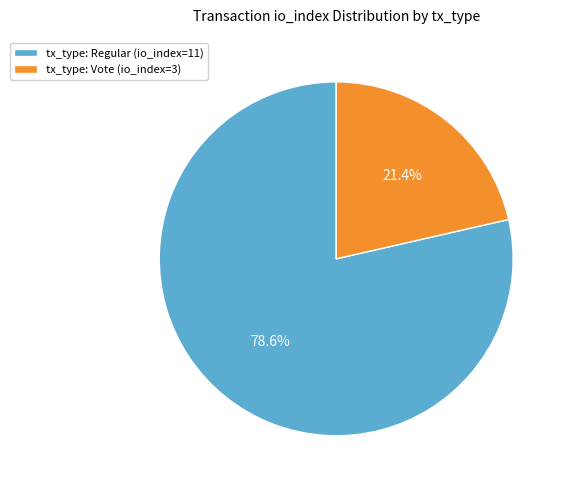

To the nearest percent, what portion does tx_type: Vote (io_index=3) represent?

21%